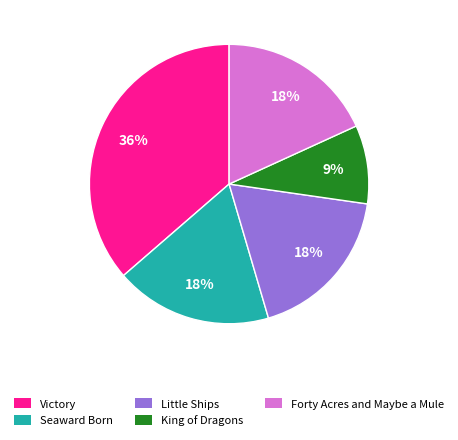

How many slices are in this pie chart?

5